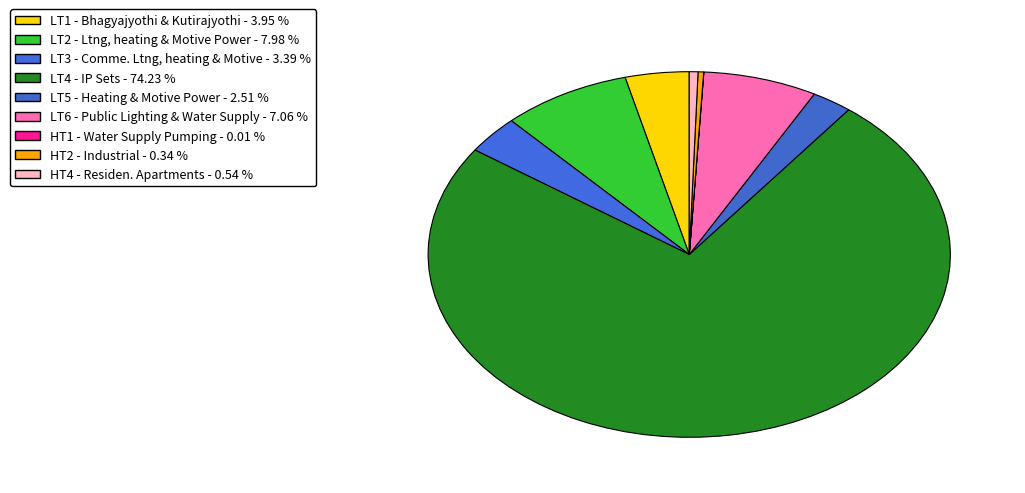

True or false: HT2 - Industrial accounts for 9% of the total.

False